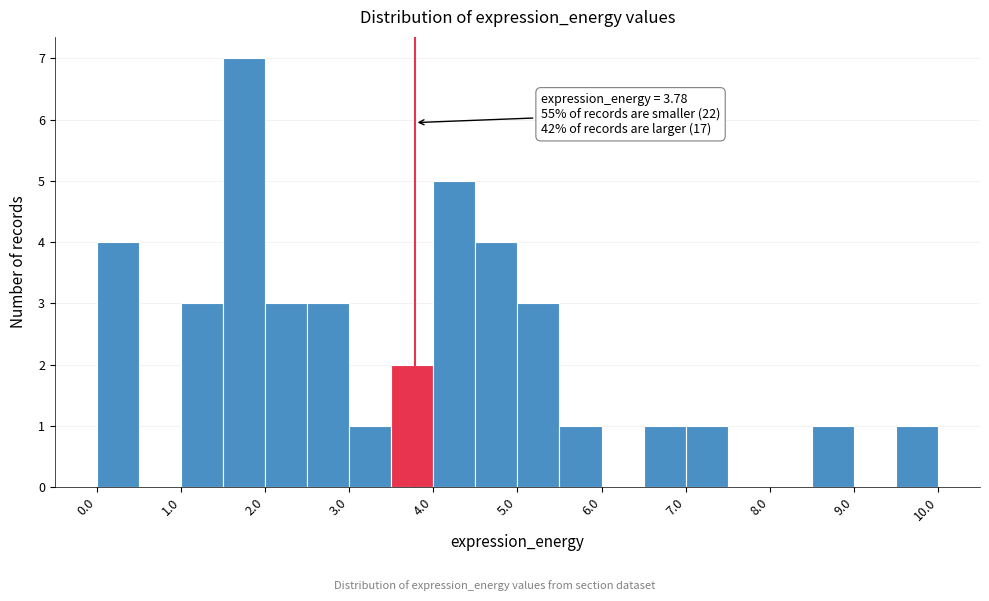

Over which range of the x-axis is the bar tallest?

1.5 to 2.0